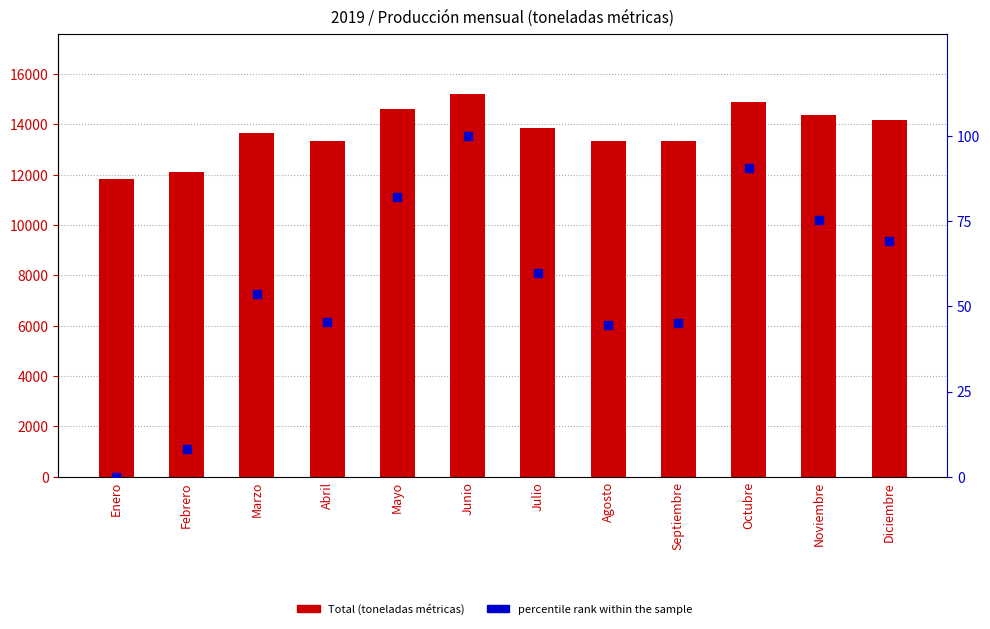

At which category is the sum across all series the highest?

Junio